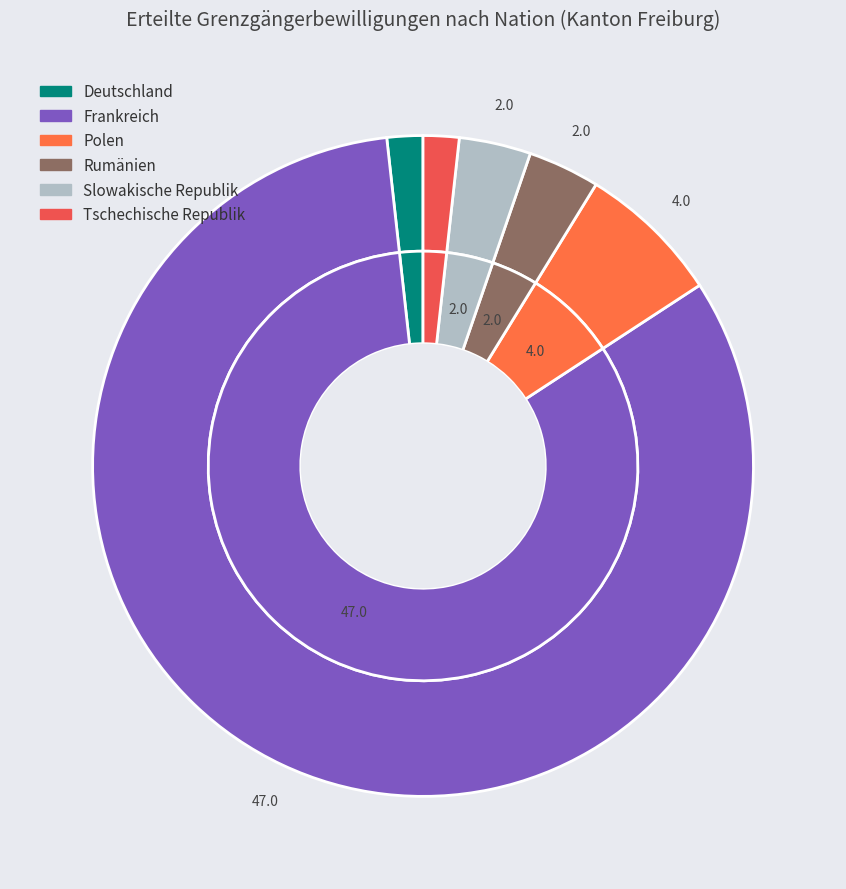

True or false: Tschechische Republik accounts for 2% of the total.

True